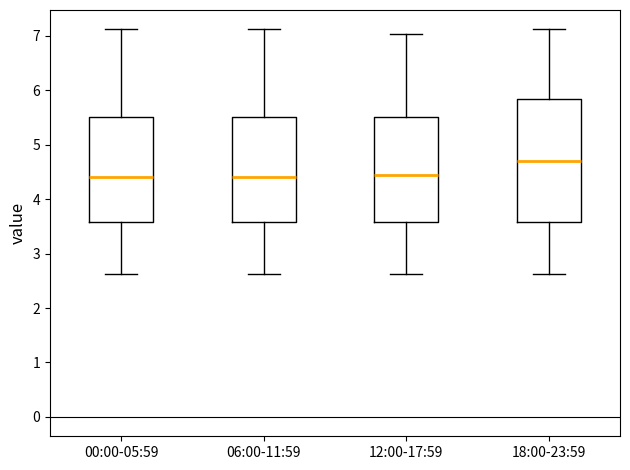

Where does the lower whisker of the box for 00:00-05:59 end on the y-axis? The values are not printed on the chart, so give them approximately, as read against the axis.

2.6